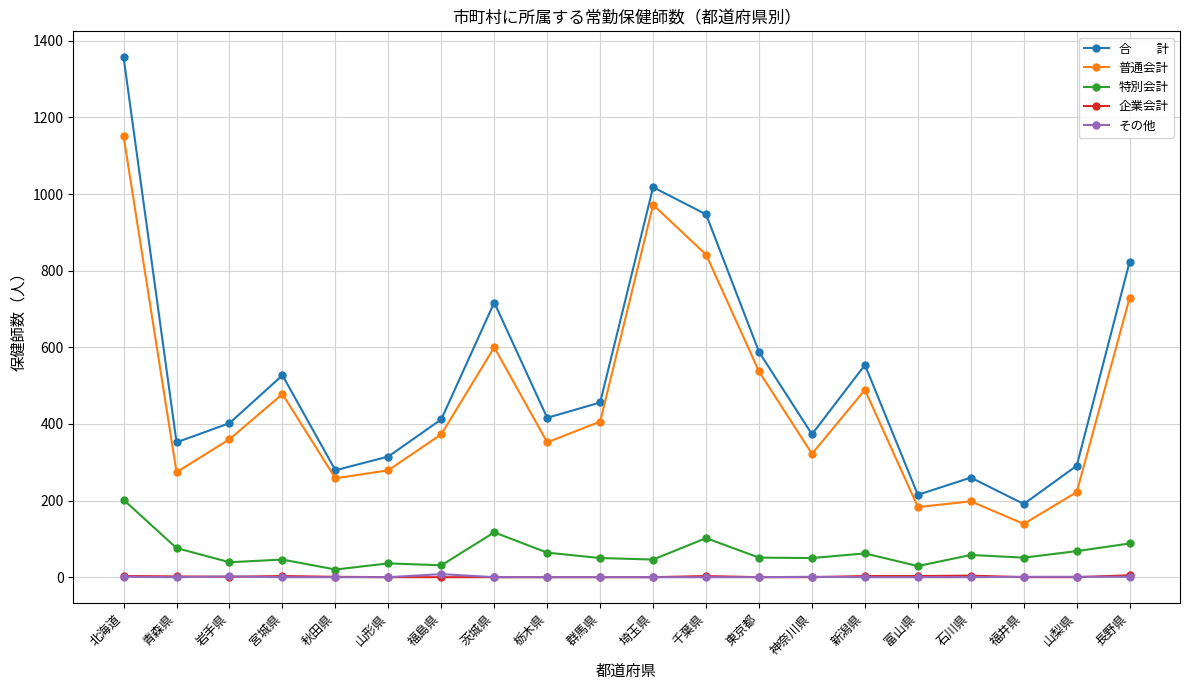

What is the total value across all series at 北海道?

2714